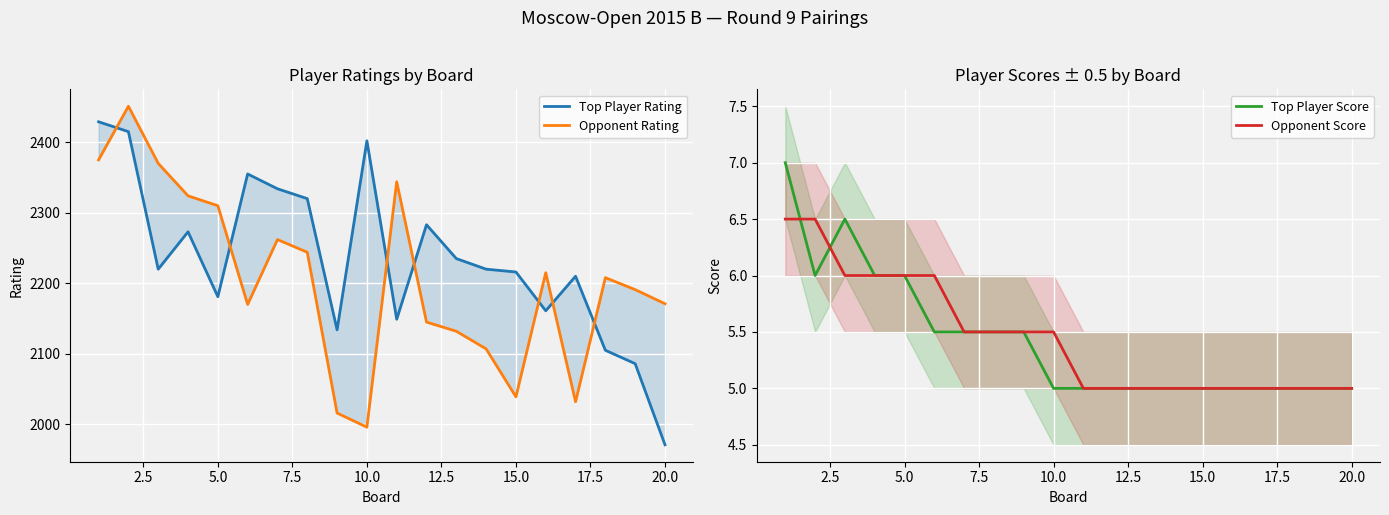

Which series has the largest total across all categories?

Top Player Rating